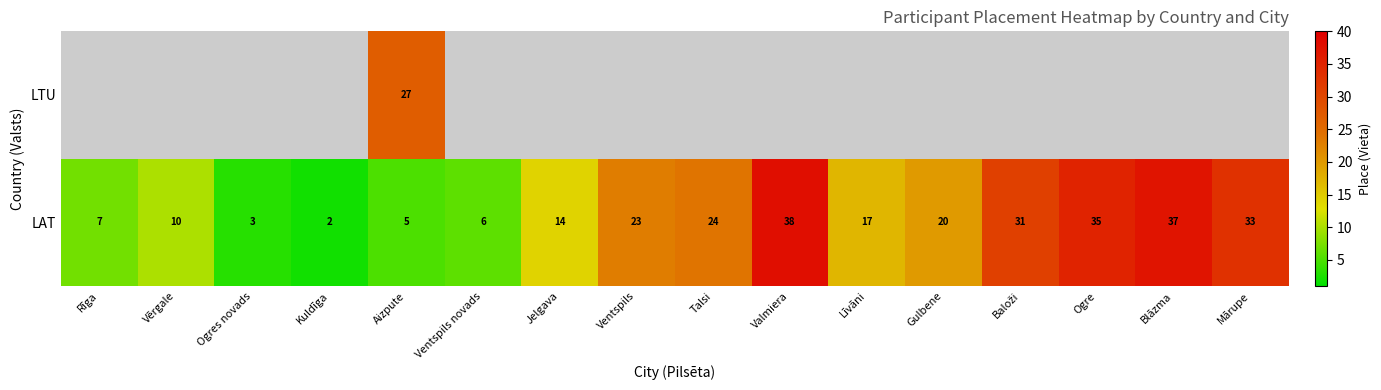

At which label is LAT closest to 20?

Gulbene